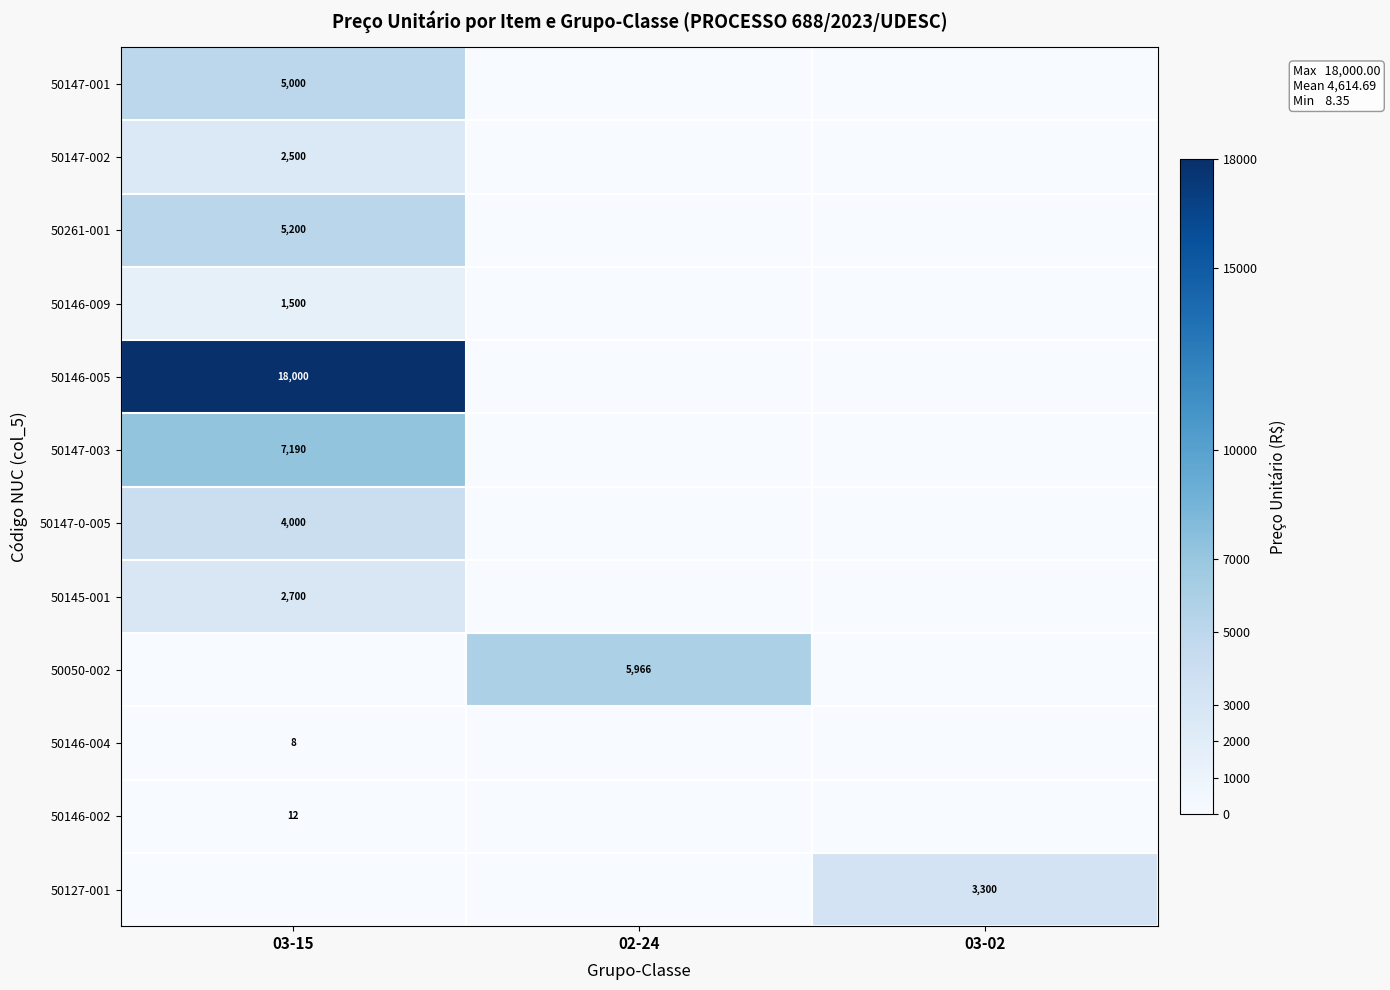

How many series are shown in this chart?

12